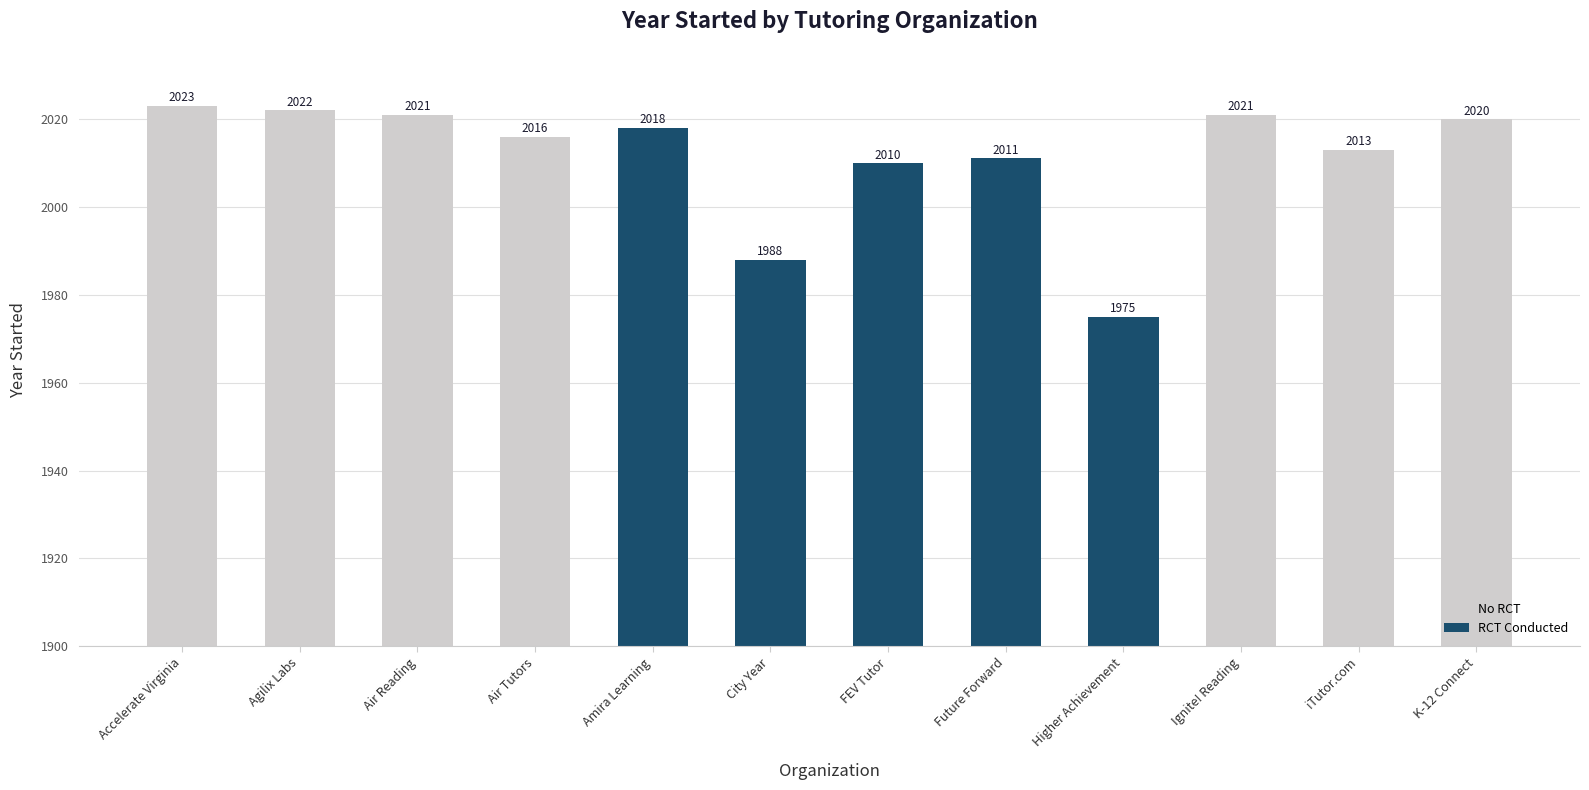

Reading right to left, what are all the values shown in this chart?

11=2020	10=2013	9=2021	8=1975	7=2011	6=2010	5=1988	4=2018	3=2016	2=2021	1=2022	year_started=2023